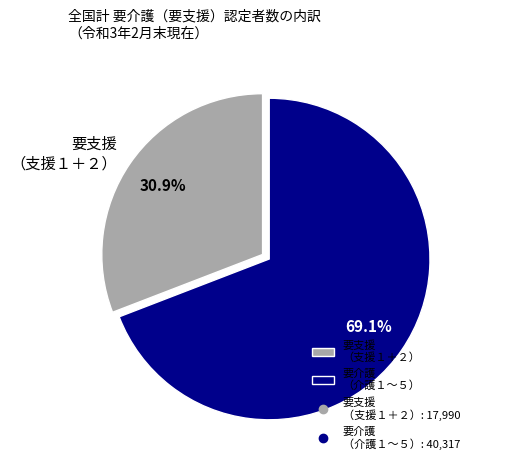

To the nearest percent, what is the difference between the largest and smallest slice percentages?

38%